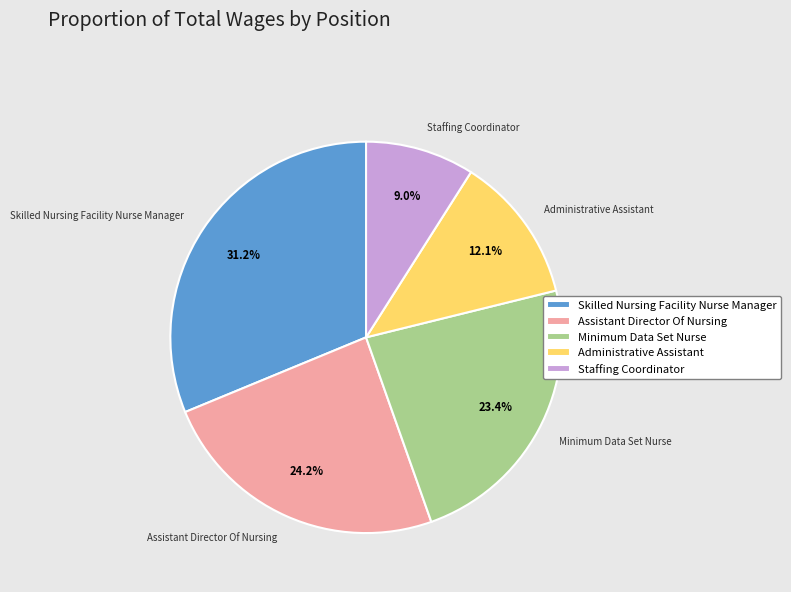

Between Skilled Nursing Facility Nurse Manager and Minimum Data Set Nurse, which is larger?

Skilled Nursing Facility Nurse Manager